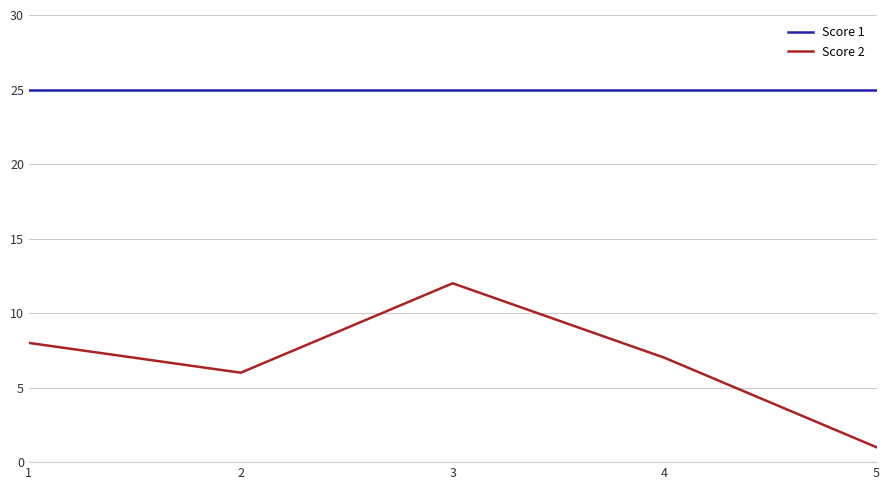

What is the approximate value of Score 1 at 4?

25